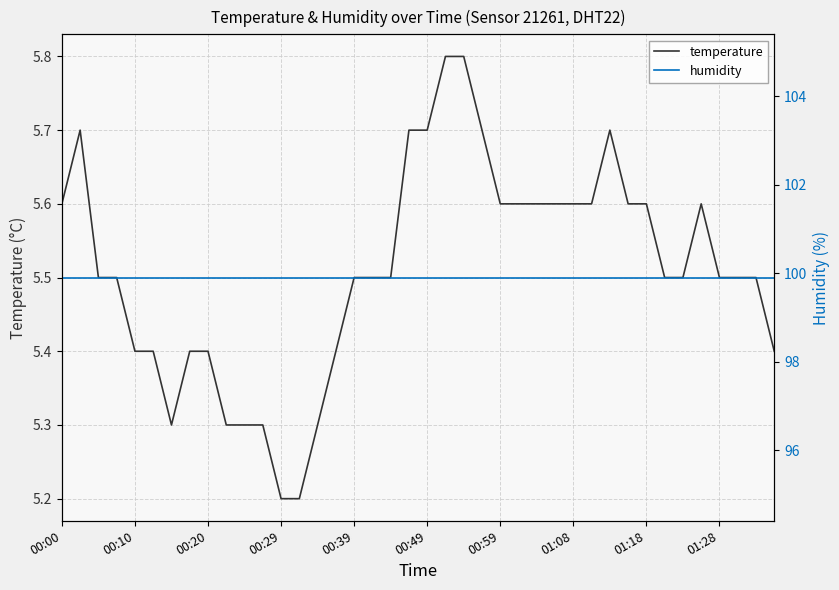

What is the approximate value of humidity at 37?

99.9